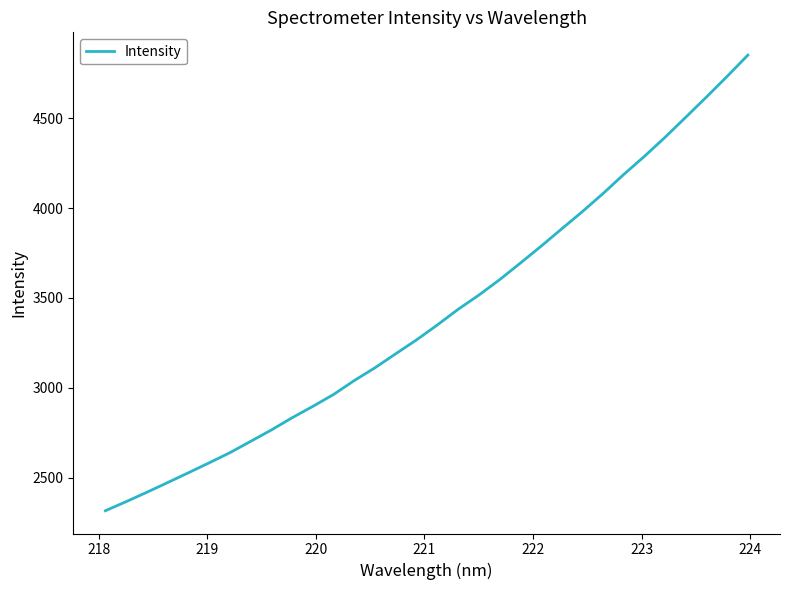

What is the smallest value displayed?

2315.9